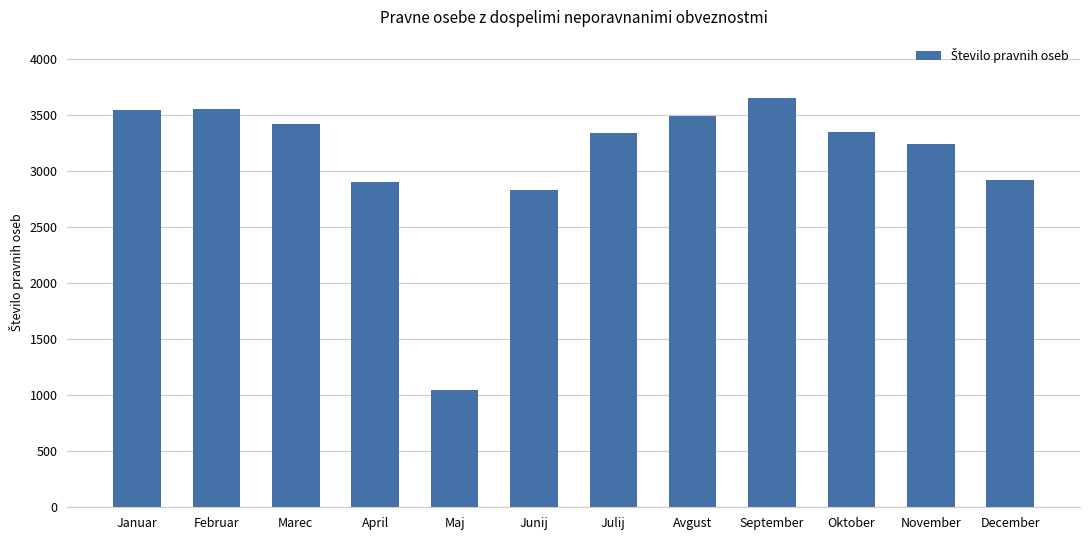

What is the label of the 1st bar from the right?

December